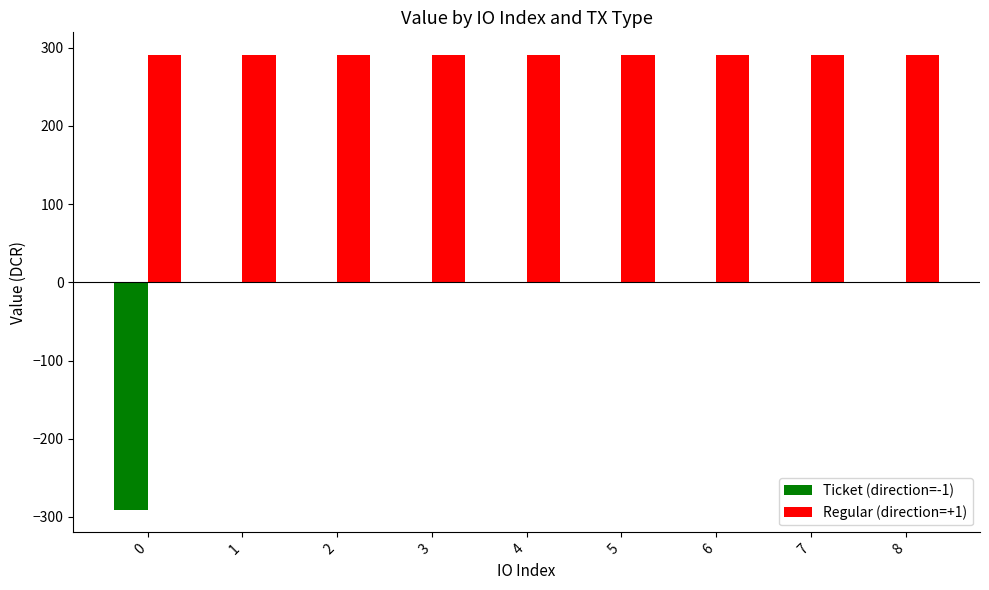

What is the total value across all series at 3?

290.7